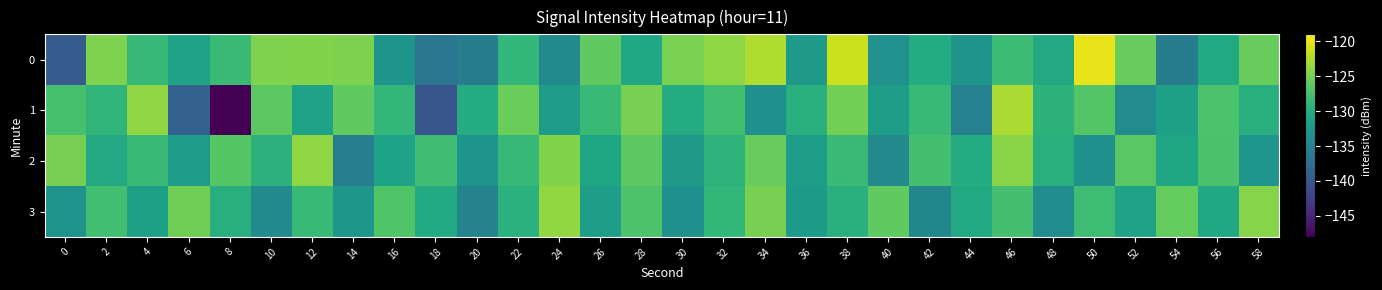

Reading right to left, what are all the values shown in this chart?

0: 58=-125.7	56=-130.4	54=-135.7	52=-125.7	50=-119.9	48=-130.5	46=-128.1	44=-133.0	42=-130.0	40=-133.3	38=-121.2	36=-132.4	34=-122.5	32=-124.0	30=-124.8	28=-130.6	26=-126.1	24=-134.3	22=-128.8	20=-135.7	18=-136.7	16=-133.0	14=-124.7	12=-124.5	10=-124.6	8=-128.2	6=-131.3	4=-128.6	2=-124.6	0=-139.8
1: 58=-129.8	56=-127.2	54=-131.5	52=-134.0	50=-126.8	48=-129.3	46=-122.7	44=-135.2	42=-128.5	40=-131.8	38=-125.1	36=-129.6	34=-133.4	32=-127.8	30=-130.2	28=-124.9	26=-128.3	24=-132.1	22=-125.5	20=-130.0	18=-140.3	16=-128.8	14=-126.0	12=-131.3	10=-126.3	8=-147.9	6=-138.9	4=-123.9	2=-129.0	0=-127.4
2: 58=-132.8	56=-127.3	54=-131.0	52=-126.4	50=-133.5	48=-129.7	46=-124.1	44=-130.0	42=-127.6	40=-134.3	38=-128.2	36=-131.9	34=-125.7	32=-129.1	30=-132.4	28=-126.3	26=-130.8	24=-124.5	22=-128.6	20=-133.0	18=-127.9	16=-131.2	14=-135.6	12=-123.8	10=-129.4	8=-126.7	6=-132.1	4=-128.3	2=-130.5	0=-125.0
3: 58=-124.3	56=-130.6	54=-125.8	52=-131.3	50=-128.0	48=-133.9	46=-127.5	44=-130.4	42=-134.7	40=-126.1	38=-129.6	36=-132.2	34=-125.0	32=-128.8	30=-133.4	28=-127.1	26=-131.8	24=-123.7	22=-129.5	20=-135.0	18=-130.3	16=-126.9	14=-132.6	12=-128.4	10=-134.1	8=-129.7	6=-125.3	4=-131.5	2=-127.8	0=-133.2